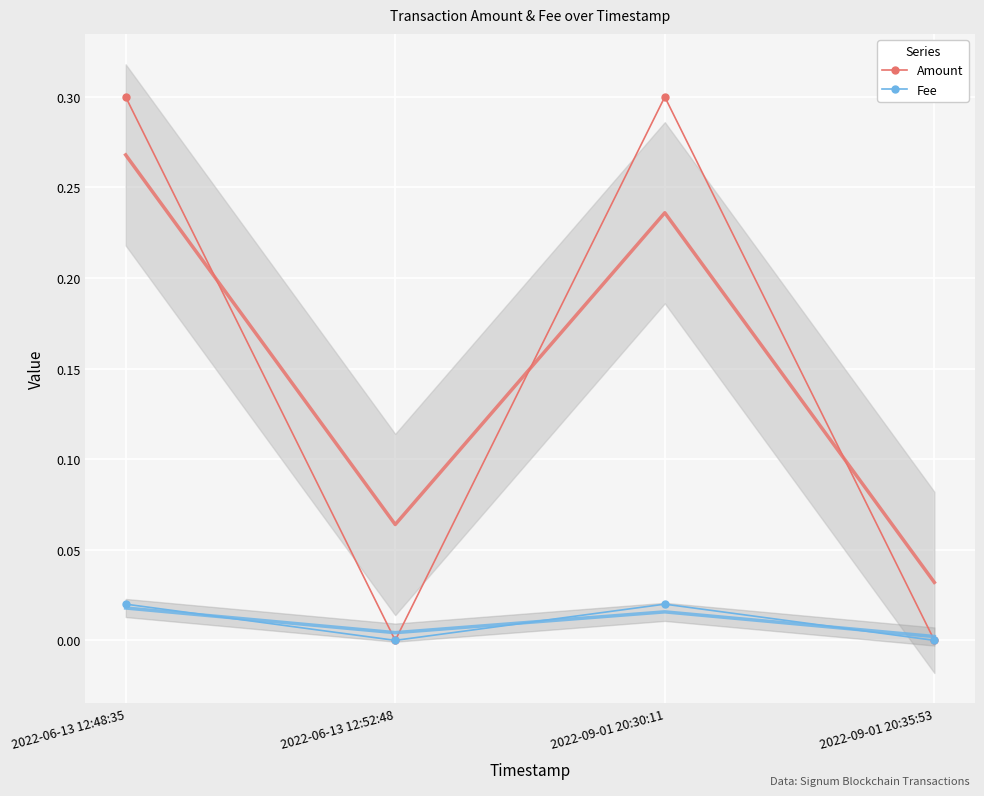

At which category is the sum across all series the highest?

2022-06-13 12:48:35